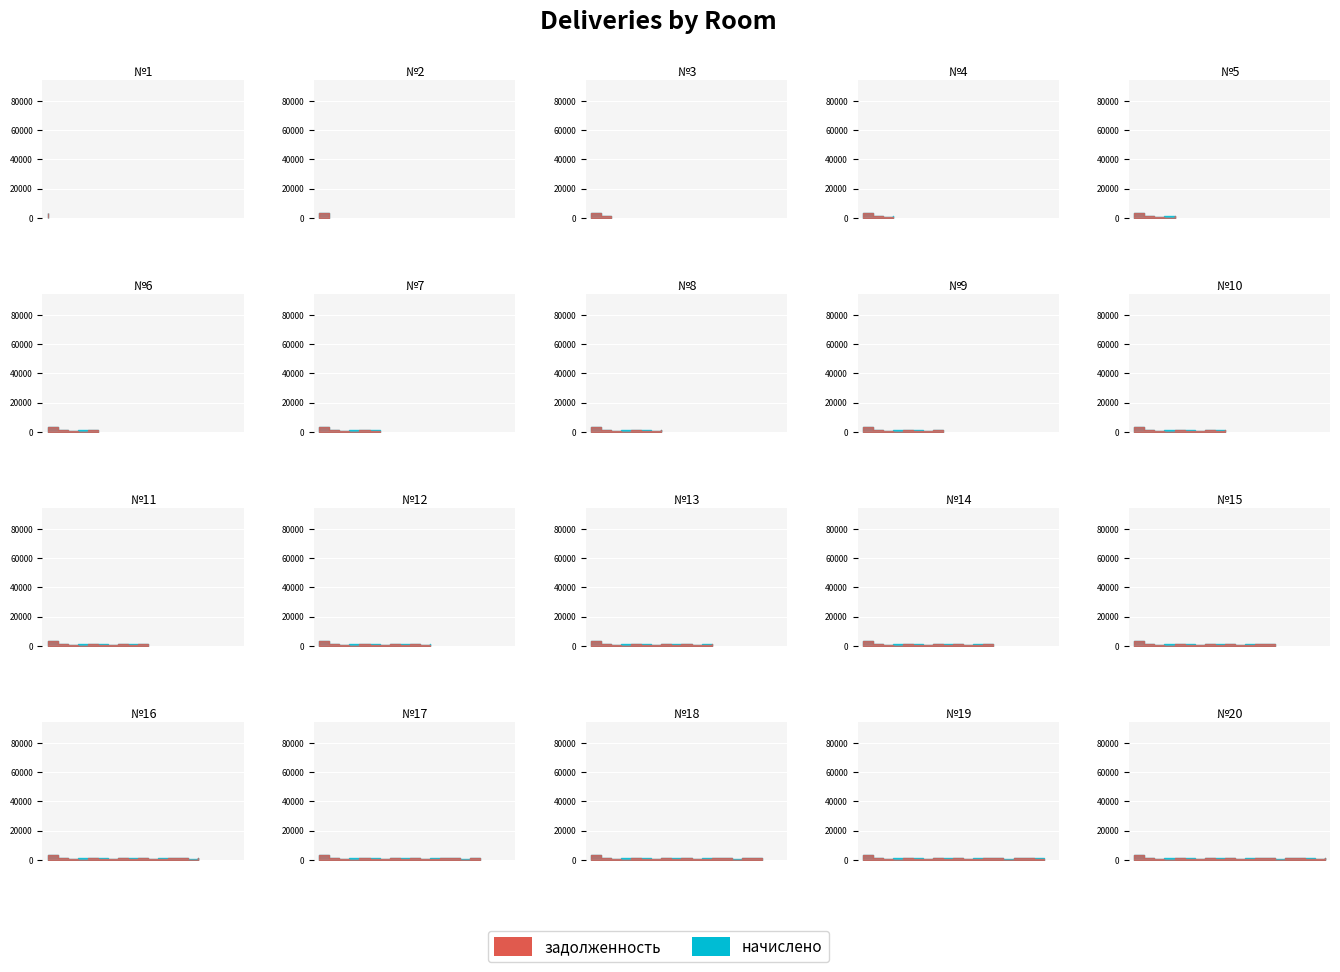

Reading right to left, extract all data points from this chart.

задолженность: 22461.0	11865.8	306.1	2145.0	22461.0	0.0	3678.5	9967.4	619.0	15350.6	1223.8	290.4	5072.9	15303.7	693.0	31078.1	0.0	13355.6	22178.5	82404.0
начислено: 930.1	635.7	918.5	1287.0	930.1	635.7	918.5	1287.0	930.1	635.7	918.5	1287.0	930.1	633.8	918.5	1287.0	930.1	635.7	918.5	3412.5